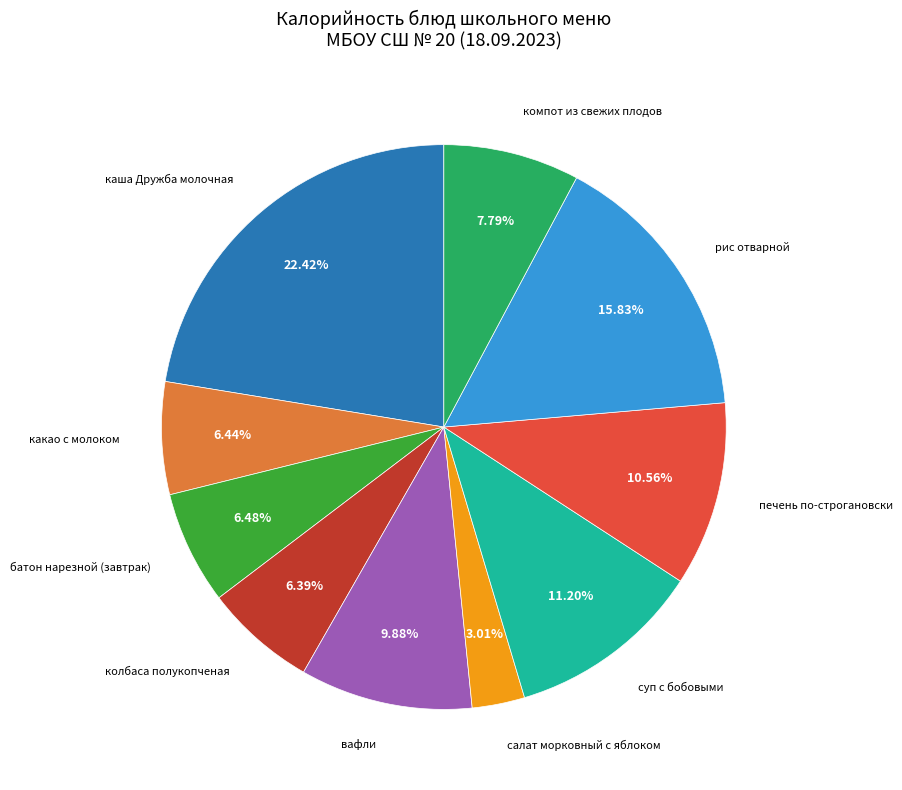

To the nearest percent, what is the average slice percentage?

10%